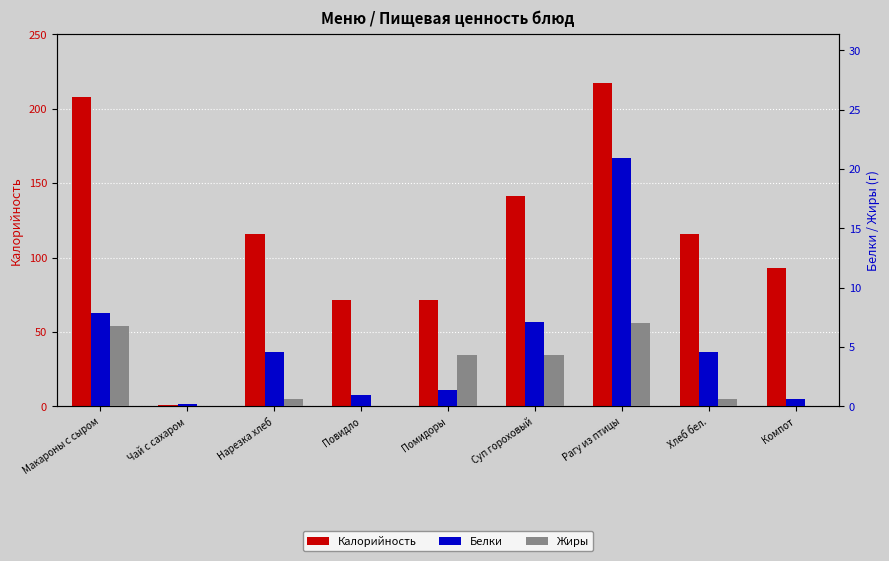

What is the label of the 4th bar from the right?

Суп гороховый